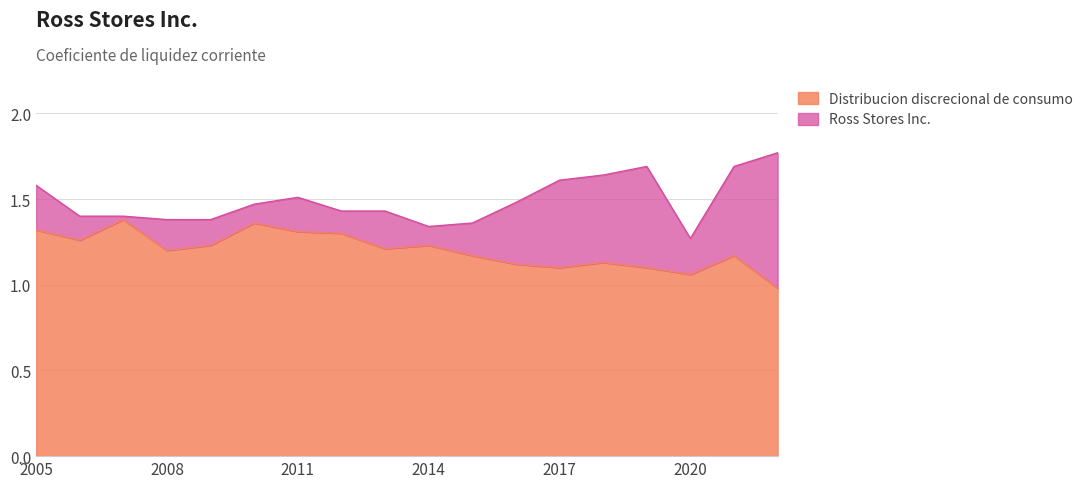

Is the value of Distribucion discrecional de consumo at 2013-02-02 greater than the value of Ross Stores Inc. at 2022-01-29?

No